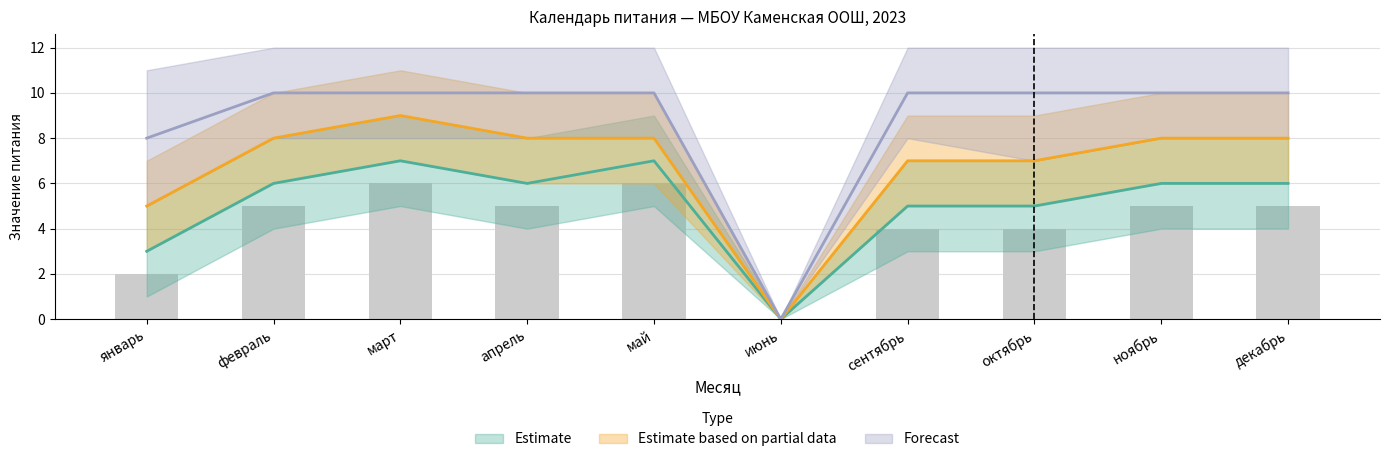

What is the value of the Estimate bar at the 2nd from the left?

6